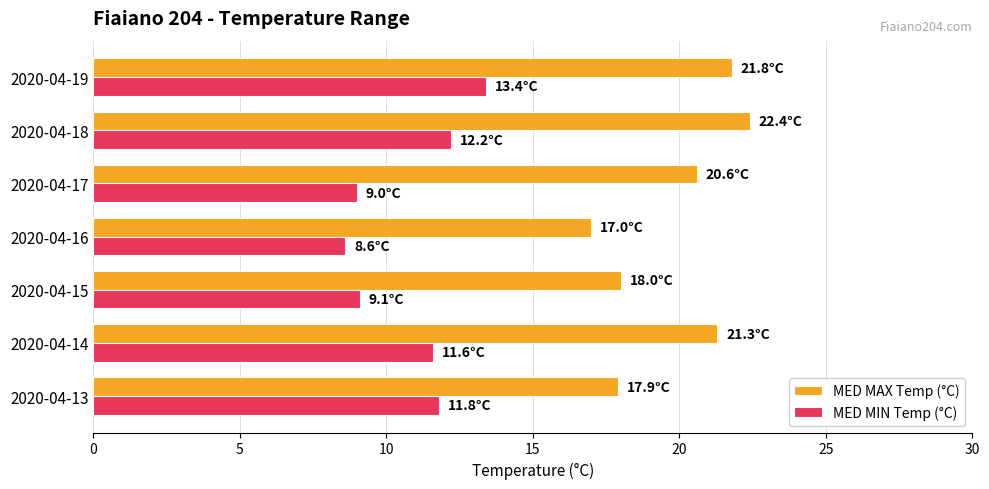

What is the spread (max minus min) of values at 2020-04-18?

10.2